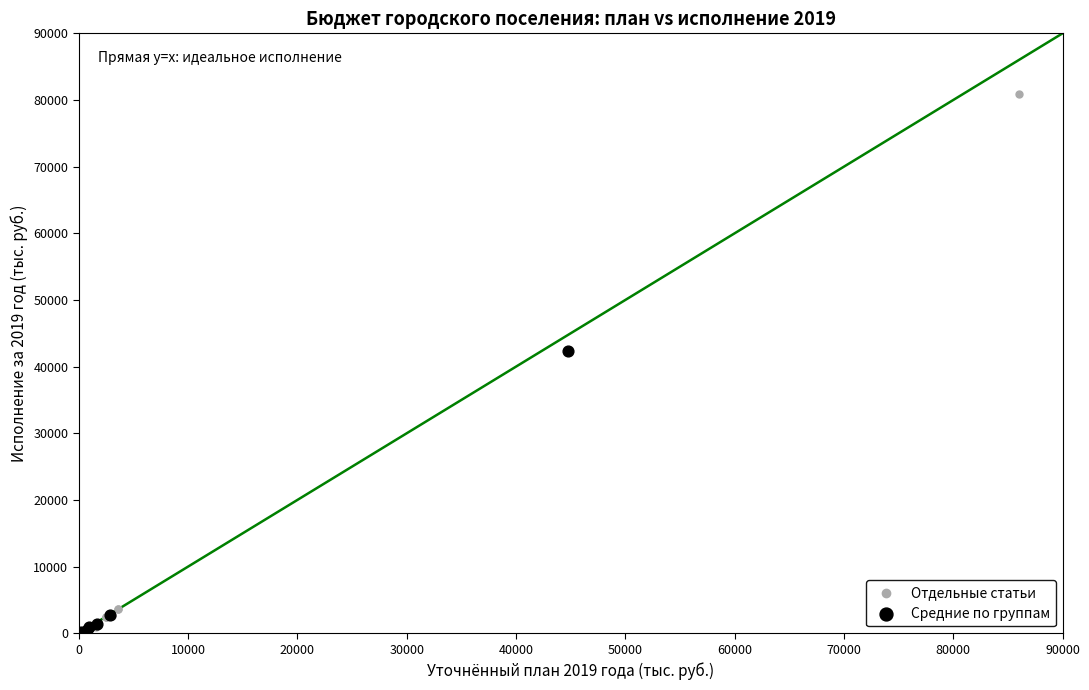

Which series contains the highest Y value?

Отдельные статьи